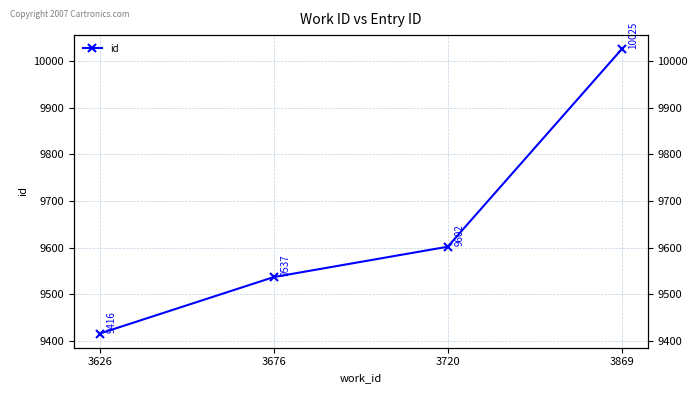

How many values are below 9602?

2